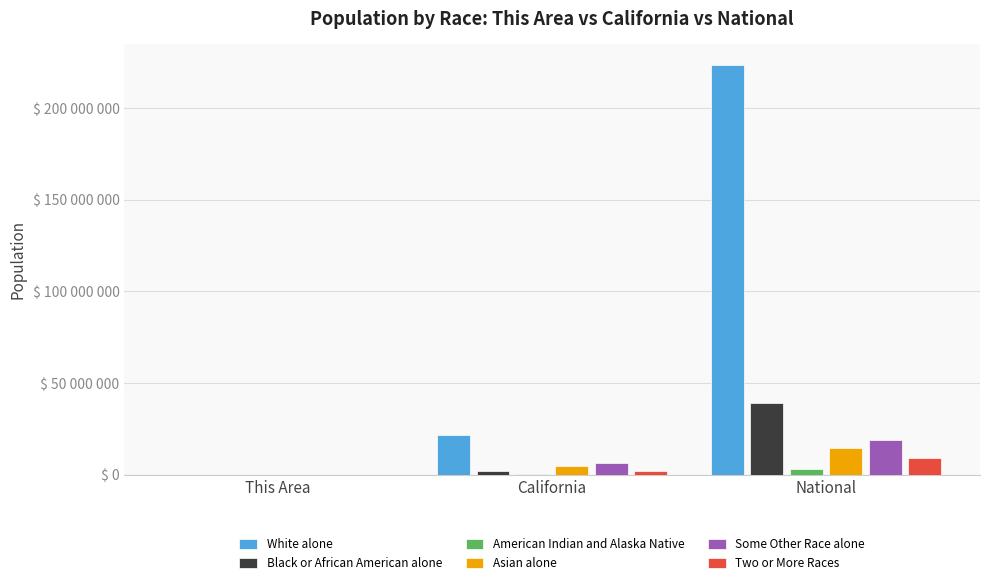

At which label does White alone reach its minimum?

This Area